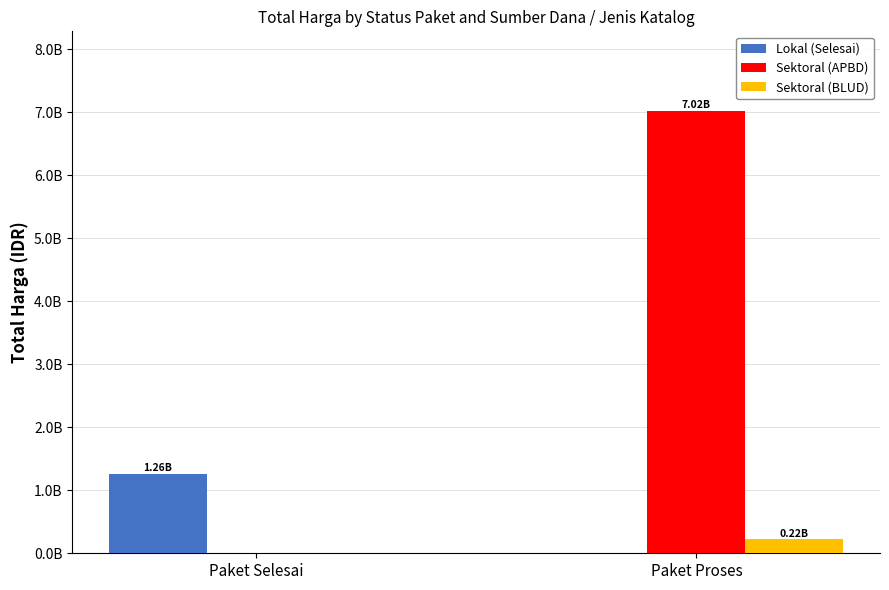

What is the average value of the Lokal (Selesai) series?

629135250